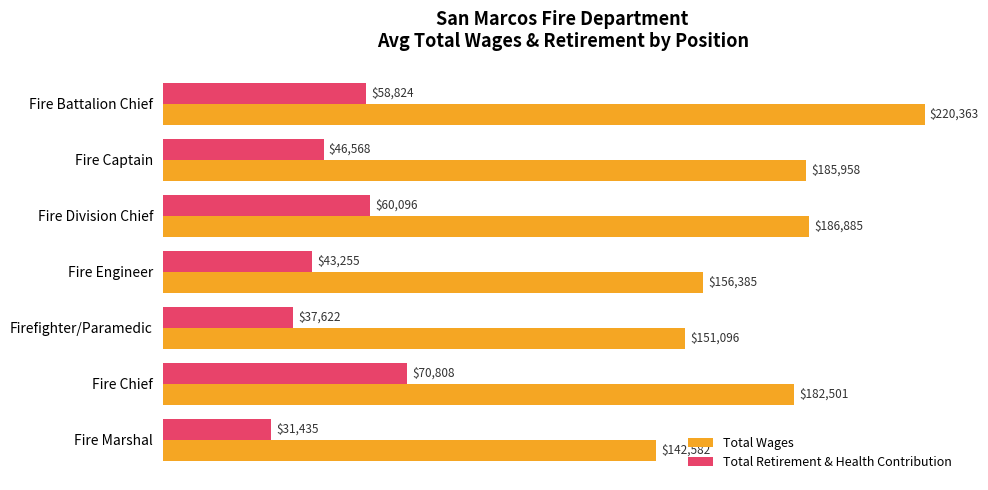

At which label does Total Wages reach its minimum?

Fire Marshal